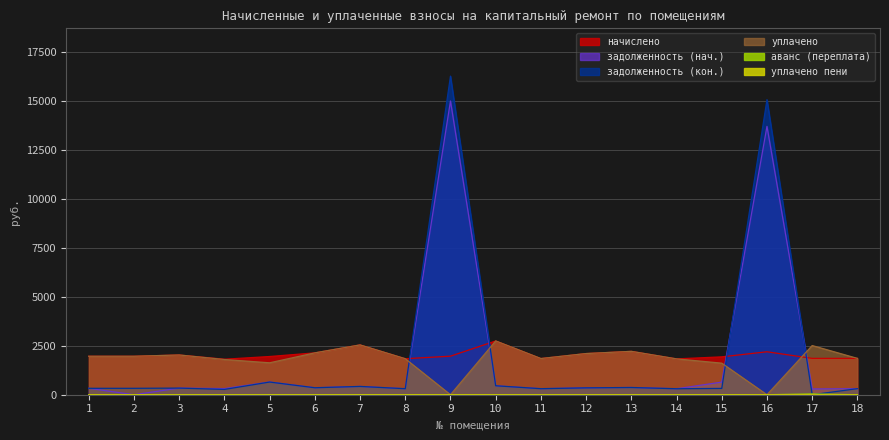

What is the sum of all уплачено values?

32647.1